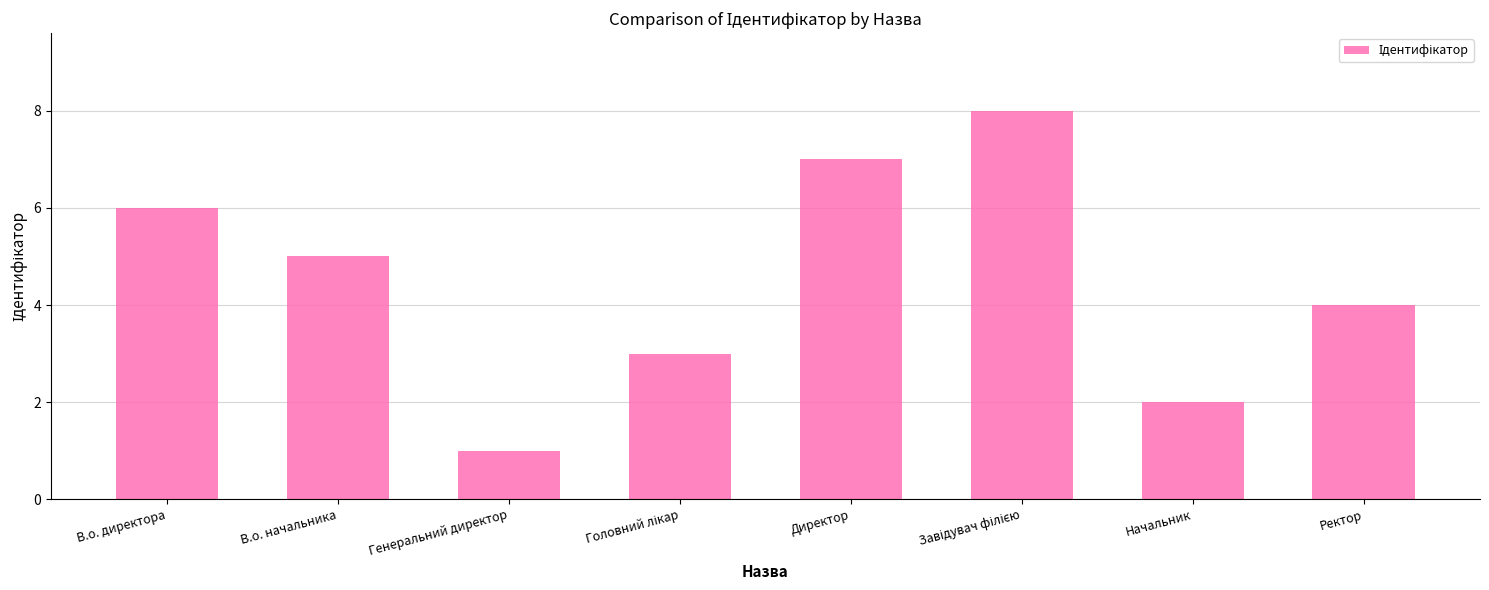

What is the sum of all values?

36